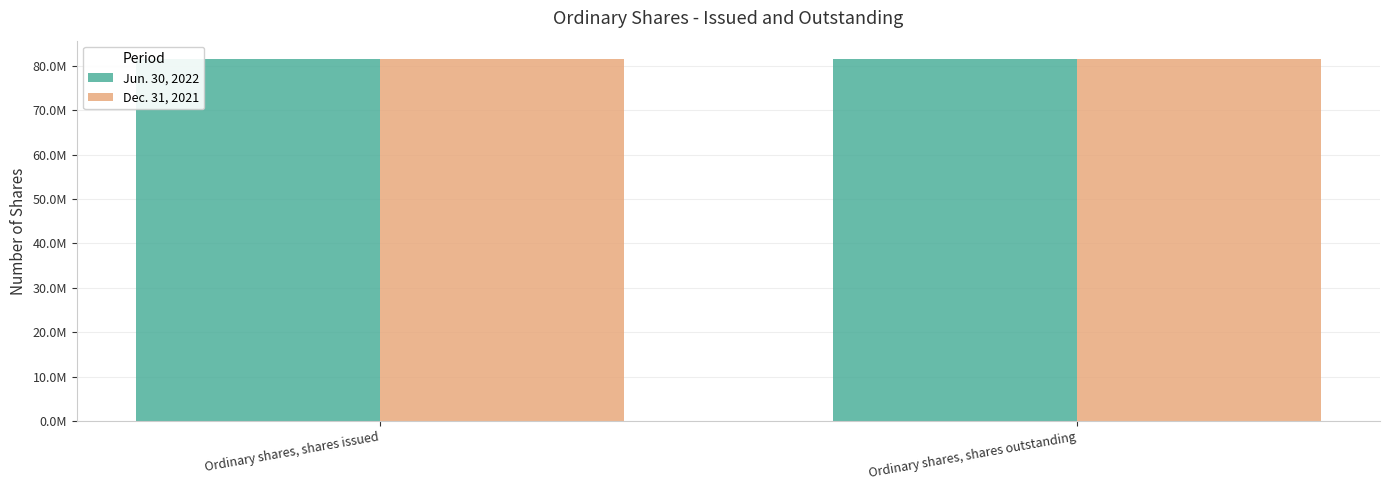

Which category has the highest value across all series?

Ordinary shares, shares issued